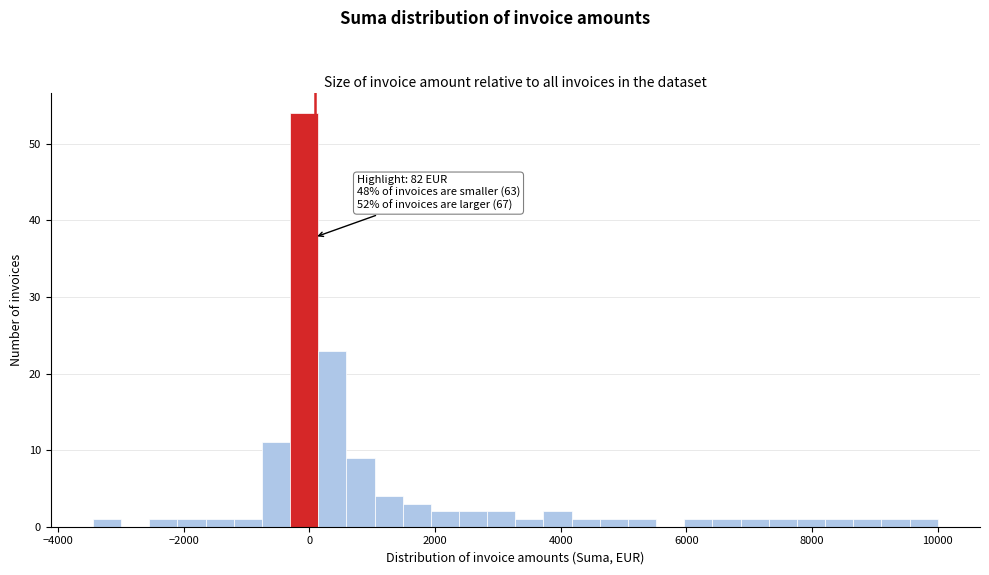

Around what value on the x-axis is the tallest bar? Give the approximate position of its centre, as read against the axis.

0